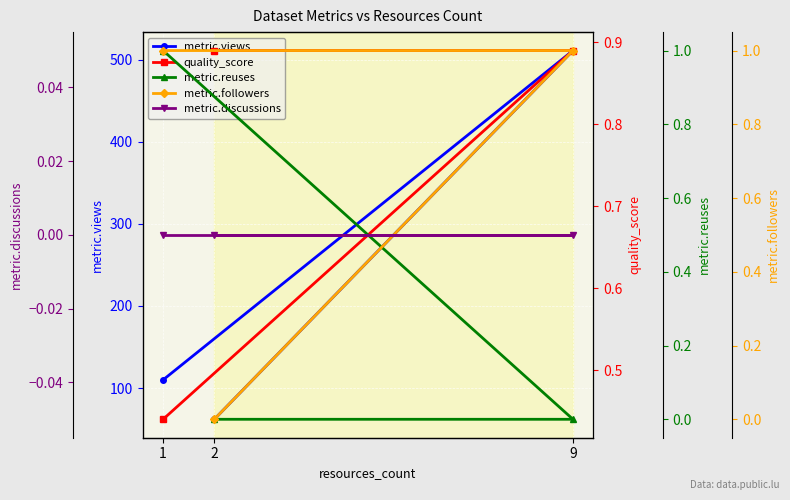

What is the sum of the quality_score values at 1 and 2?

1.3